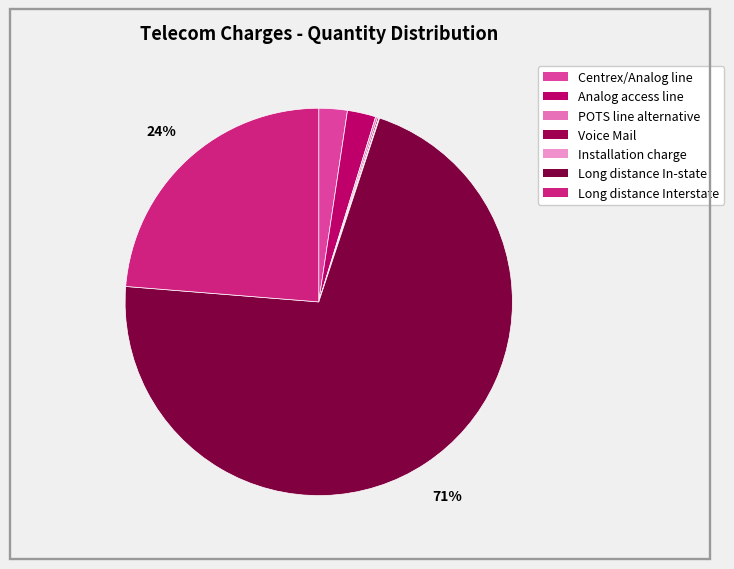

How much of the chart is everything except Installation charge?

99.9%